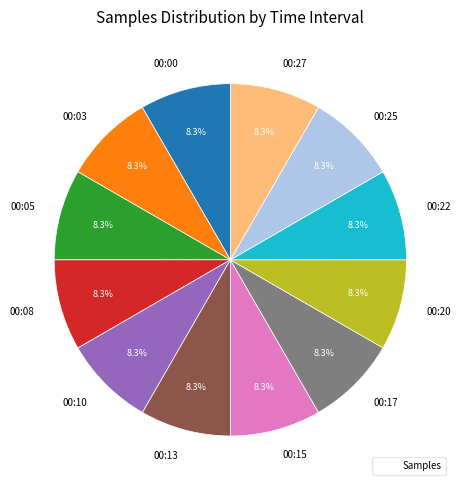

Do 00:10 and 00:17 together represent more than half of the pie?

No